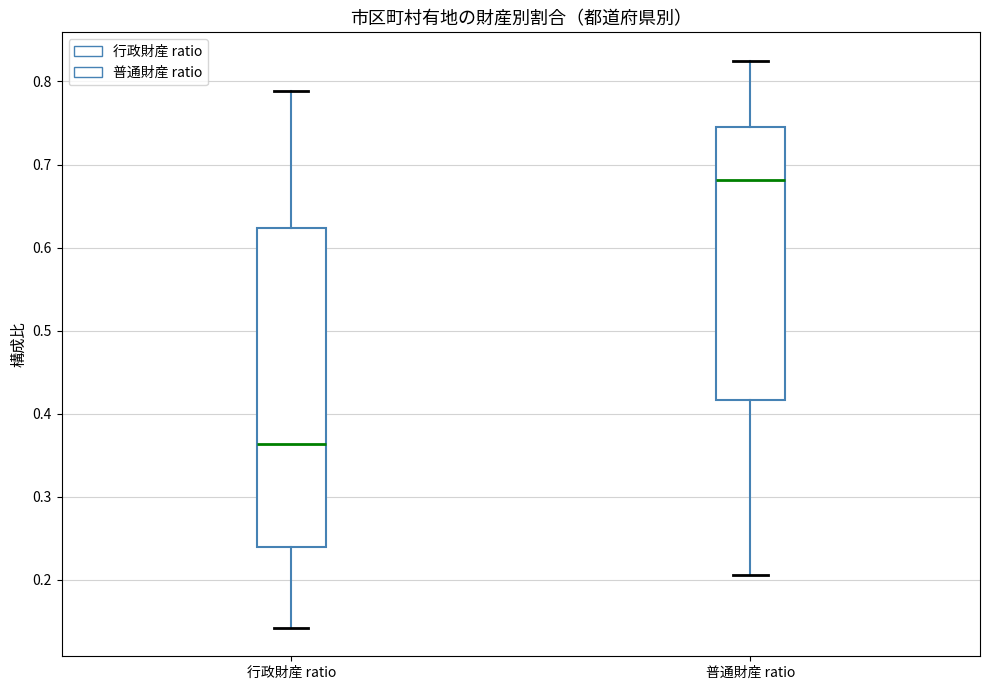

Which box's median line is the highest?

普通財産 ratio